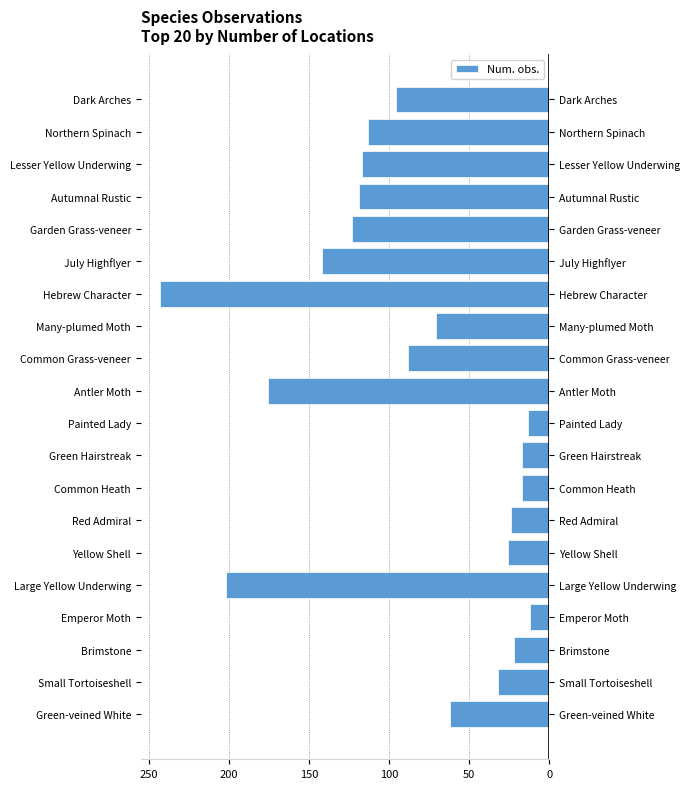

What is the approximate value at Hebrew Character, to the nearest 10?

-240